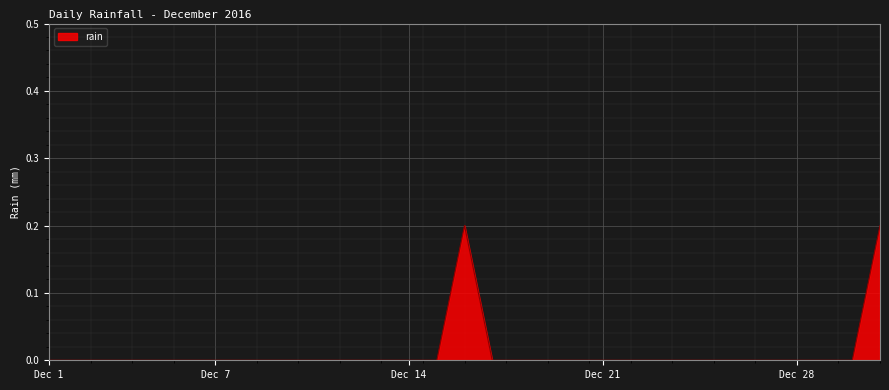

How many lines are shown in the chart?

1